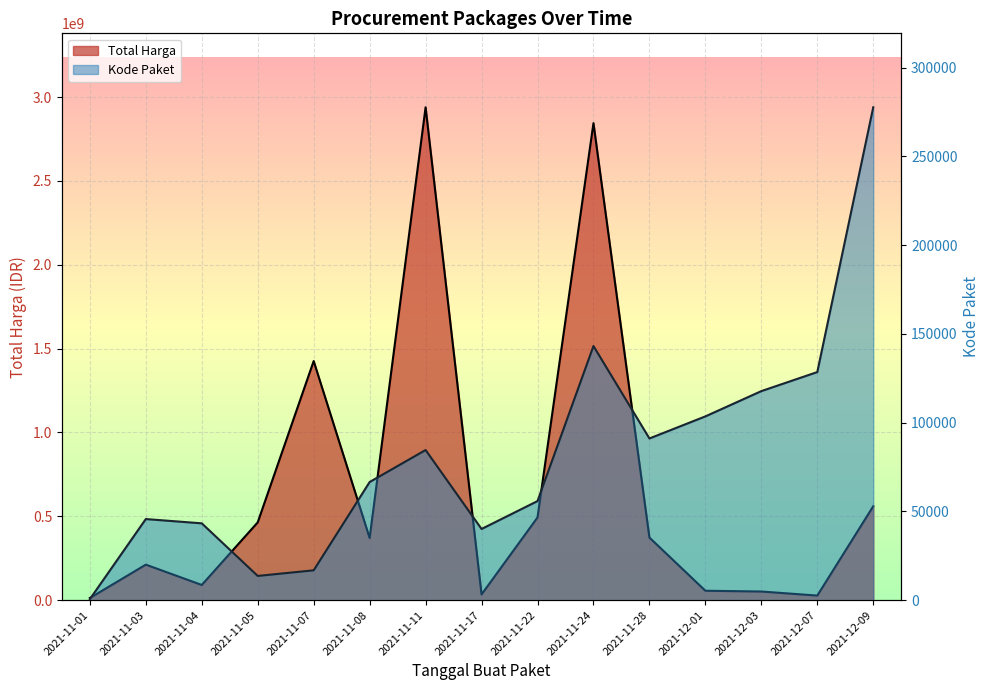

What is the spread (max minus min) of values at 2021-11-03?

211805566